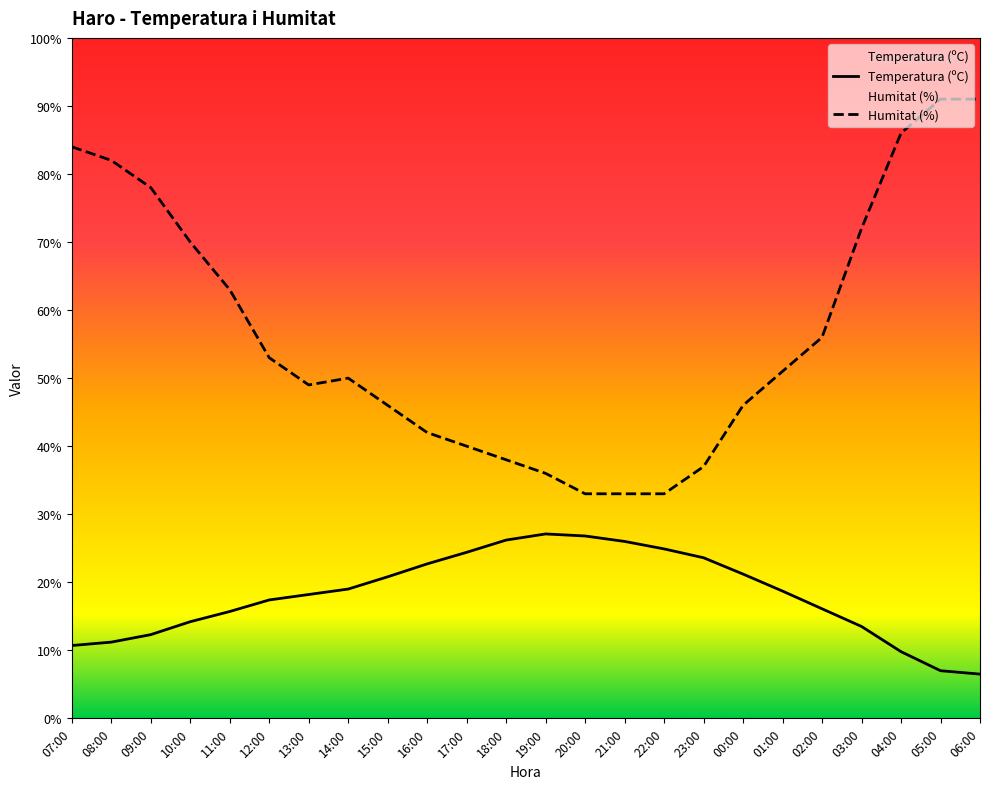

Which series changed the most between 21:00 and 00:00?

Humitat (%)